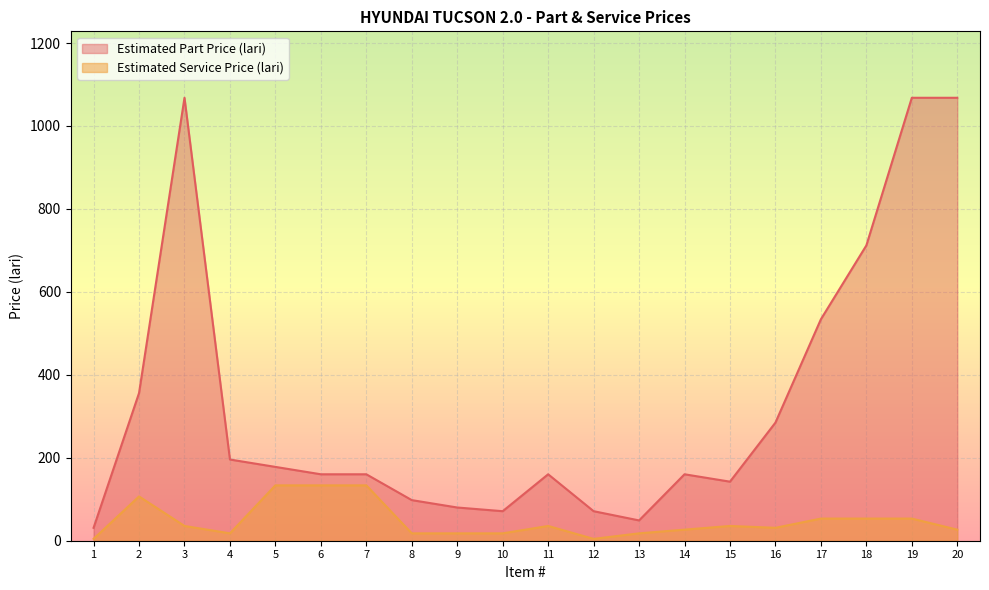

Reading right to left, extract all data points from this chart.

Estimated Part Price (lari): 1068.0	1068.0	712.0	534.0	284.8	142.4	160.2	49.0	71.2	160.2	71.2	80.1	97.9	160.2	160.2	178.0	195.8	1068.0	356.0	31.1
Estimated Service Price (lari): 26.7	53.4	53.4	53.4	31.1	35.6	26.7	17.8	4.5	35.6	17.8	17.8	17.8	133.5	133.5	133.5	17.8	35.6	106.8	4.5